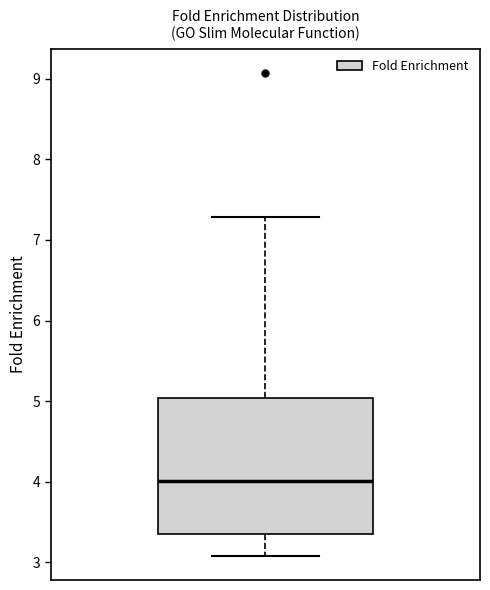

Transcribe this box plot: give where the median line is, the range the box spans, and where the two whiskers end, as read against the y-axis. The values are not printed on the chart, so give them approximately, as read against the axis.

median 4.0, box 3.4 to 5.0, whiskers 3.1 to 7.3